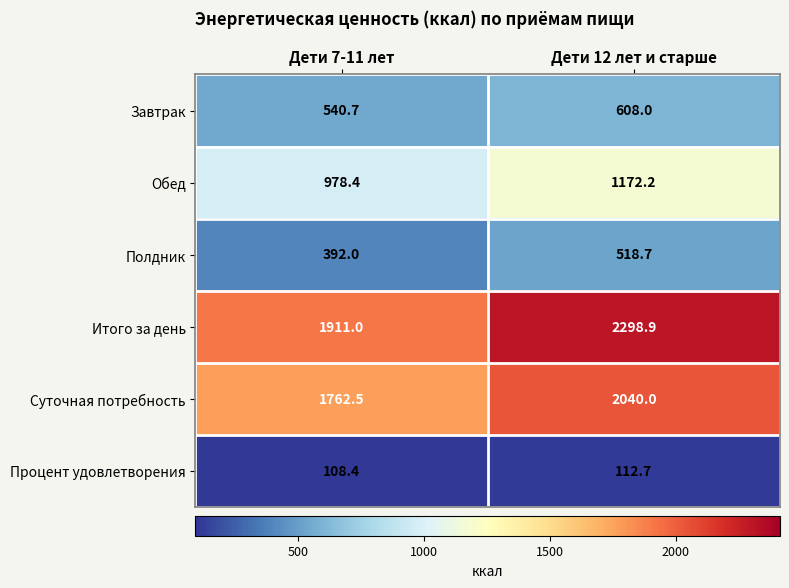

Reading right to left, list all the values displayed in this chart.

Завтрак: Дети 12 лет и старше=608.0	Дети 7-11 лет=540.7
Обед: Дети 12 лет и старше=1172.2	Дети 7-11 лет=978.4
Полдник: Дети 12 лет и старше=518.7	Дети 7-11 лет=392.0
Итого за день: Дети 12 лет и старше=2298.9	Дети 7-11 лет=1911.0
Суточная потребность: Дети 12 лет и старше=2040.0	Дети 7-11 лет=1762.5
Процент удовлетворения: Дети 12 лет и старше=112.7	Дети 7-11 лет=108.4